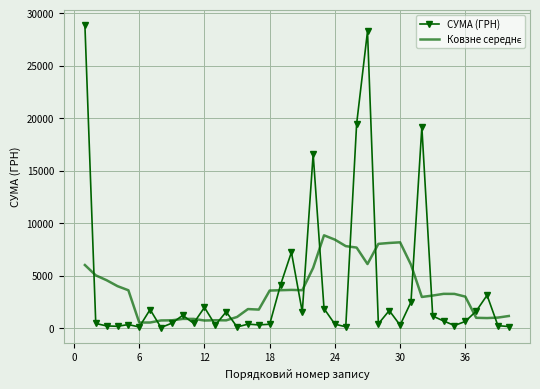

What is the maximum value shown in the chart?

28897.0